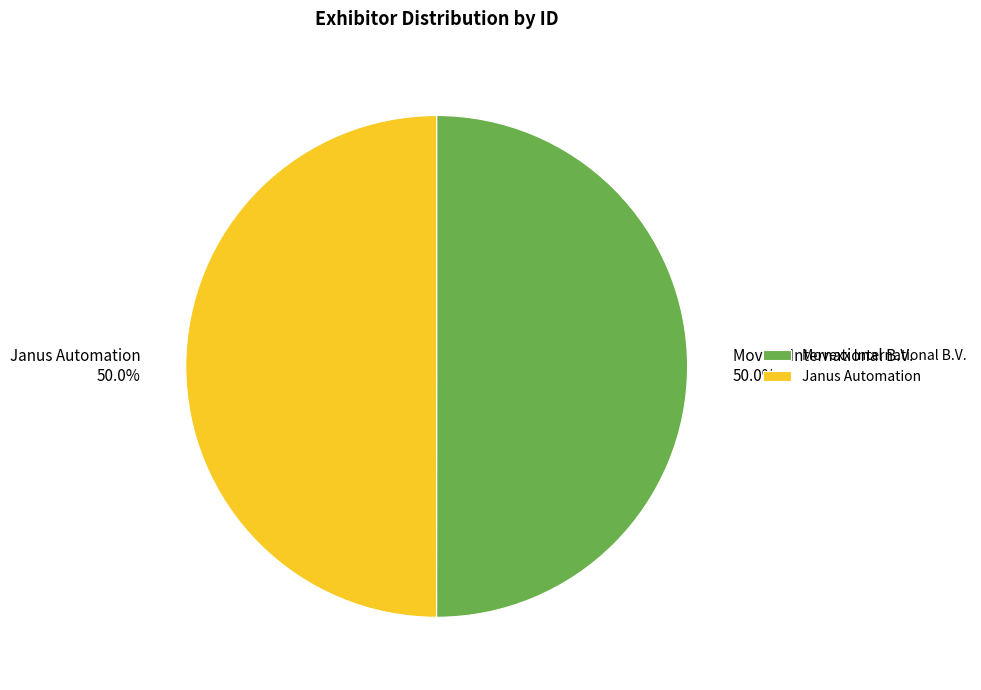

Is it true that Movexx International B.V. is 50% of the pie?

True